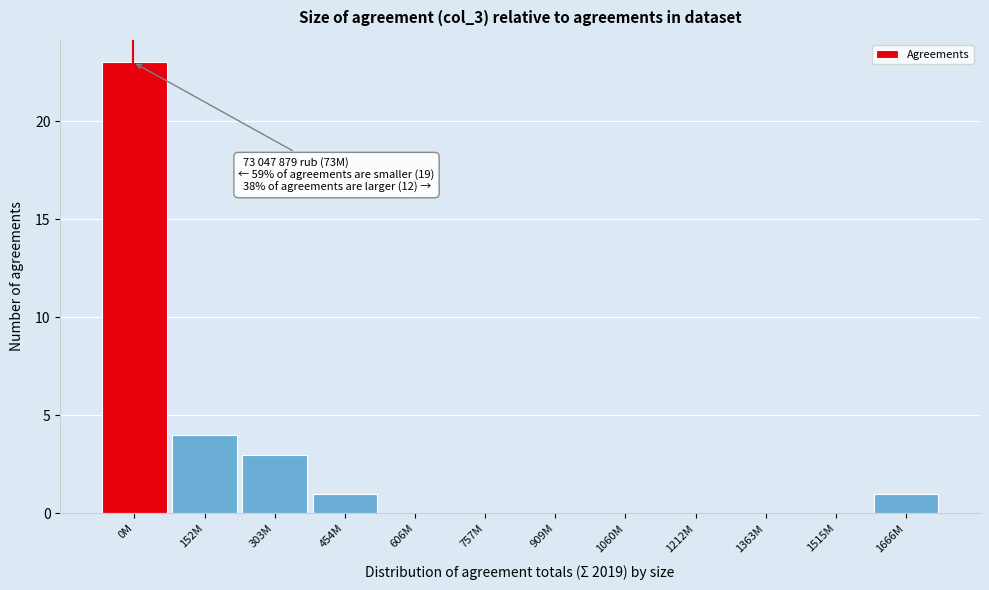

Reading left to right, transcribe all the data shown in this chart.

0M=23	152M=4	303M=3	454M=1	606M=0	757M=0	909M=0	1060M=0	1212M=0	1363M=0	1515M=0	1666M=1